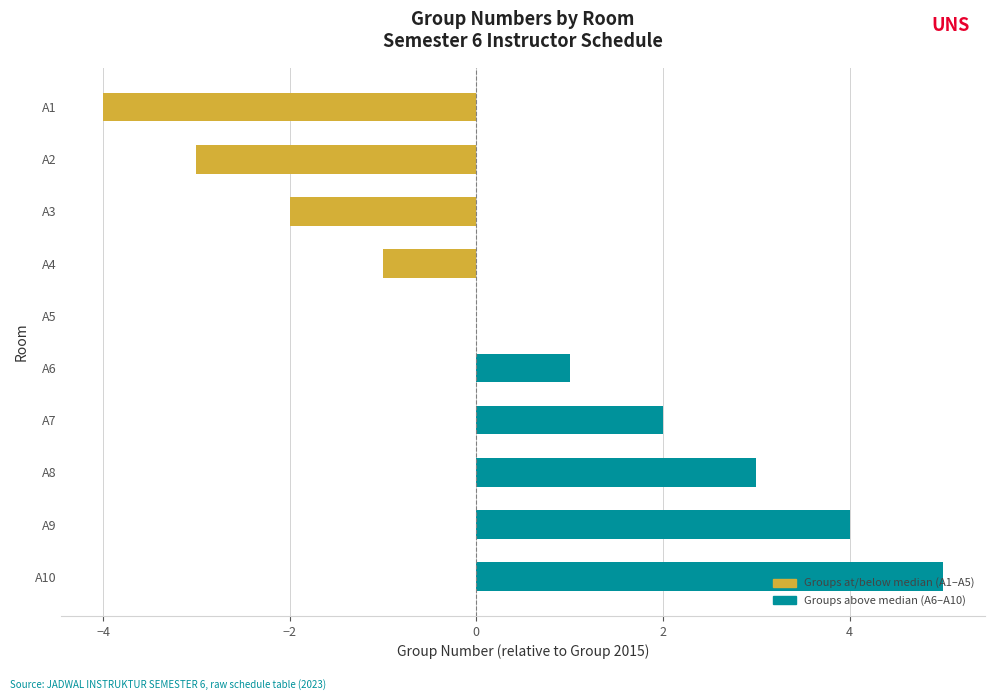

Which label corresponds to the largest value in the chart?

A10